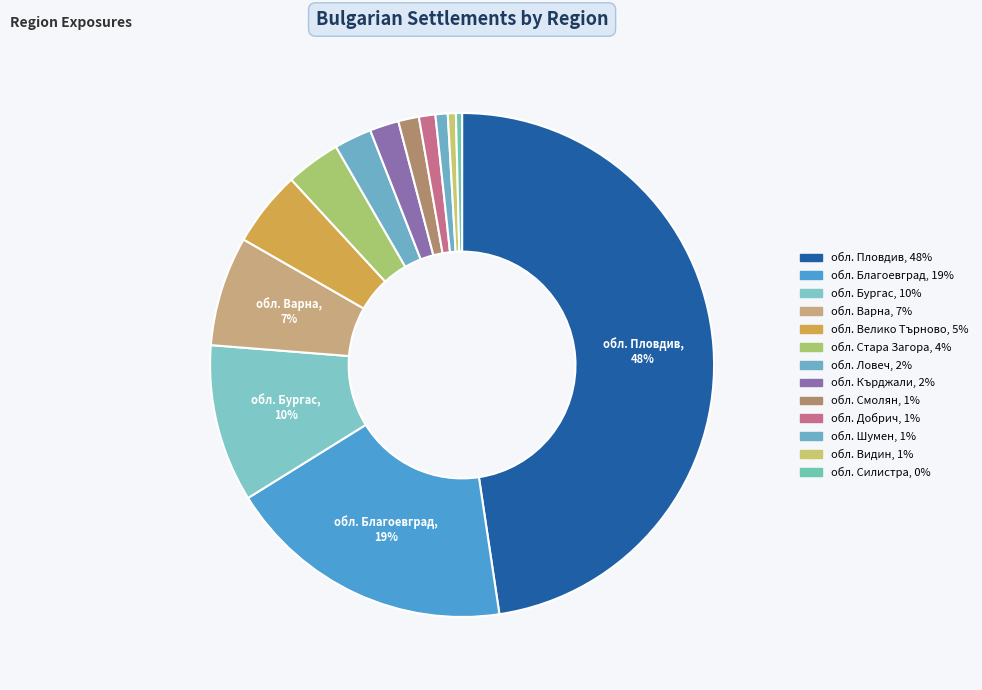

How many slices are in this pie chart?

13